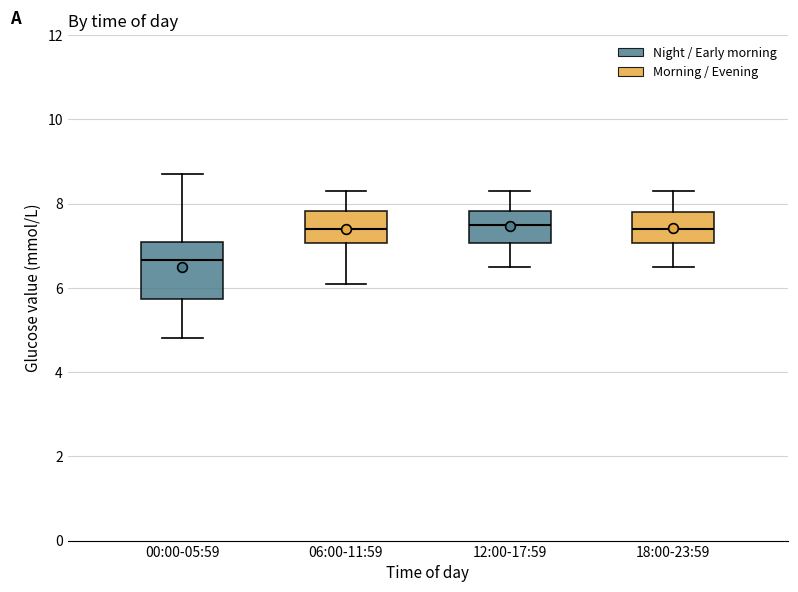

Reading left to right, transcribe this box plot: for each box, give where its median line is, the range the box spans, and where its two whiskers end, as read against the y-axis. The values are not printed on the chart, so give them approximately, as read against the axis.

00:00-05:59: median 6.6, box 5.8 to 7.2, whiskers 4.8 to 8.8
06:00-11:59: median 7.4, box 7.0 to 7.8, whiskers 6.2 to 8.4
12:00-17:59: median 7.6, box 7.0 to 7.8, whiskers 6.6 to 8.4
18:00-23:59: median 7.4, box 7.0 to 7.8, whiskers 6.6 to 8.4